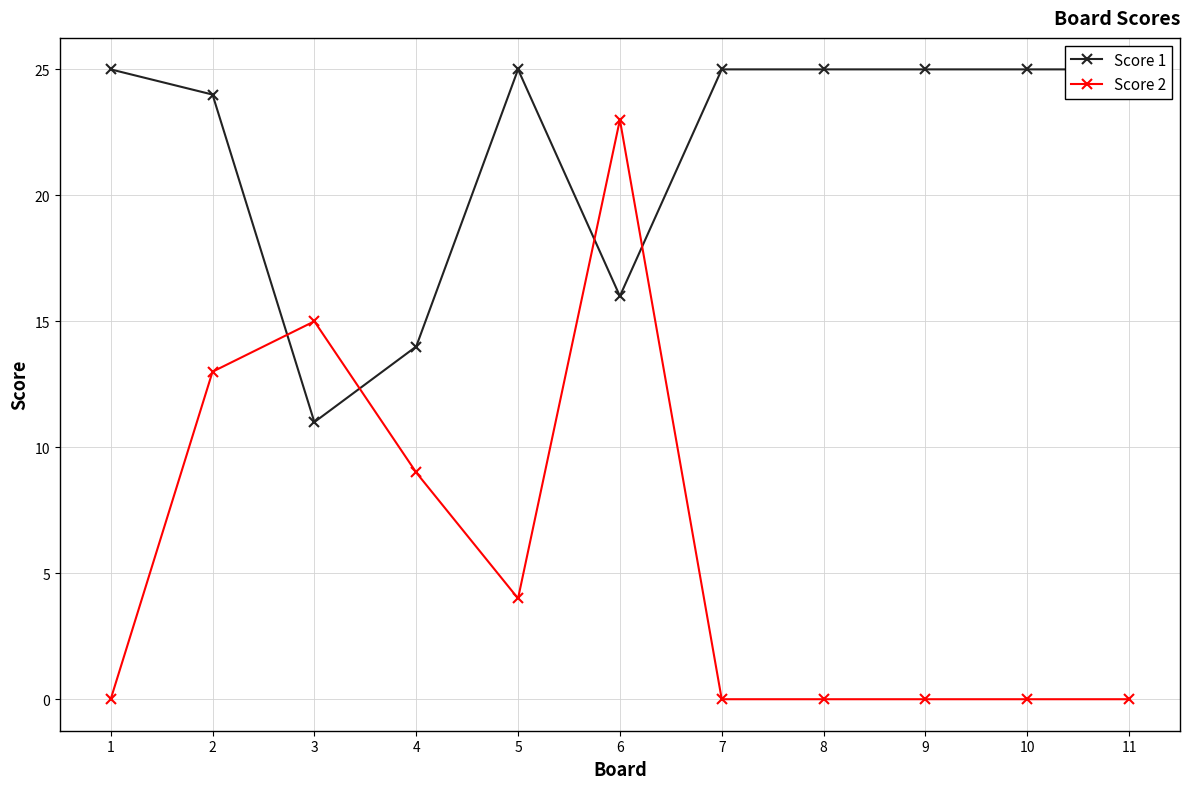

Reading left to right, what are all the values shown in this chart?

Score 1: 25	24	11	14	25	16	25	25	25	25	25
Score 2: 0	13	15	9	4	23	0	0	0	0	0